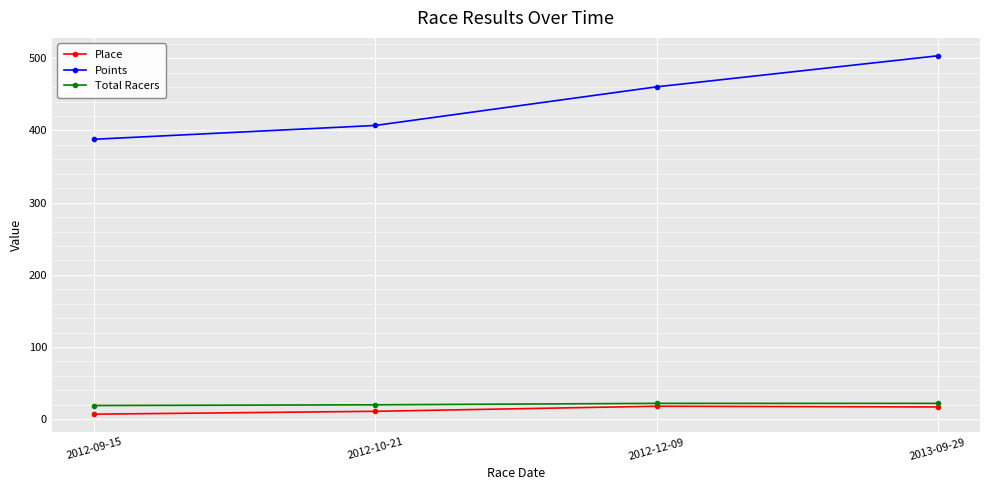

What is the difference between the Points values at 2012-10-21 and 2013-09-29?

96.5